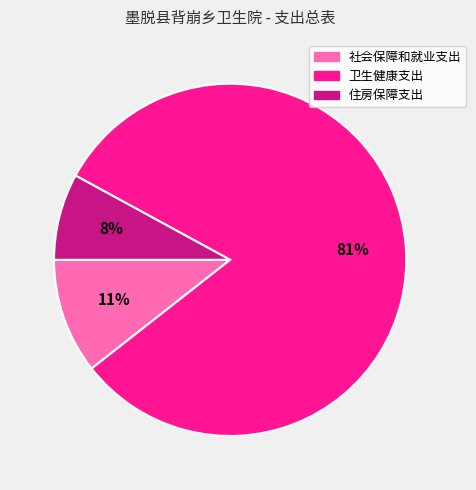

Between 卫生健康支出 and 社会保障和就业支出, which is larger?

卫生健康支出